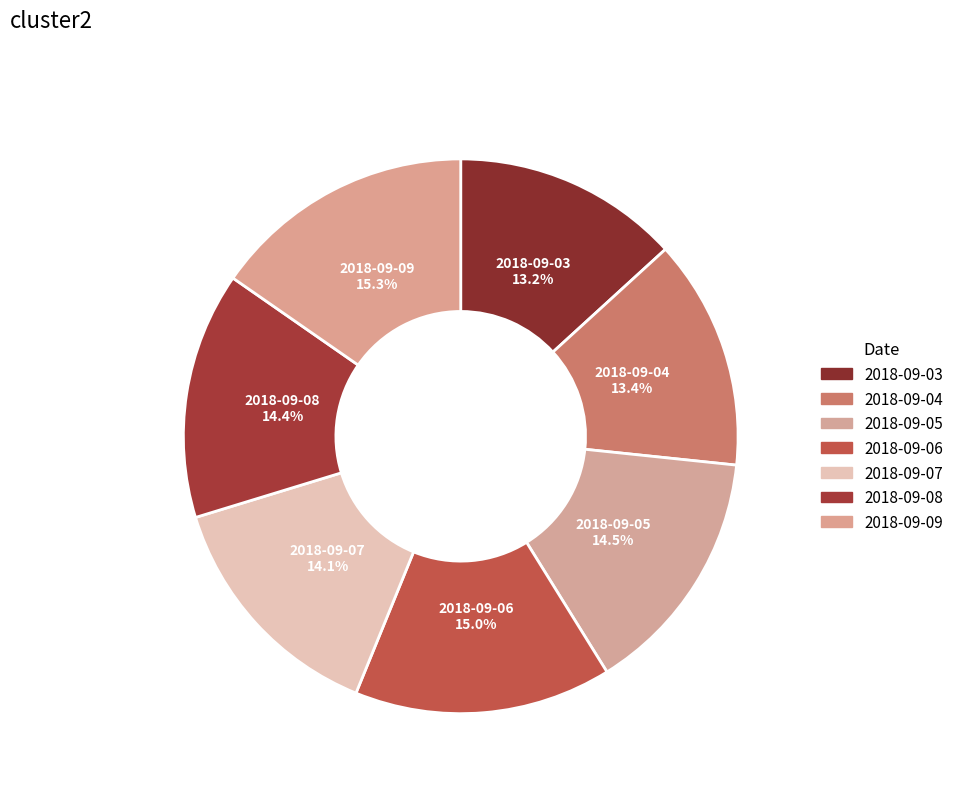

What percentage is the 2018-09-03 slice, to the nearest percent?

13%